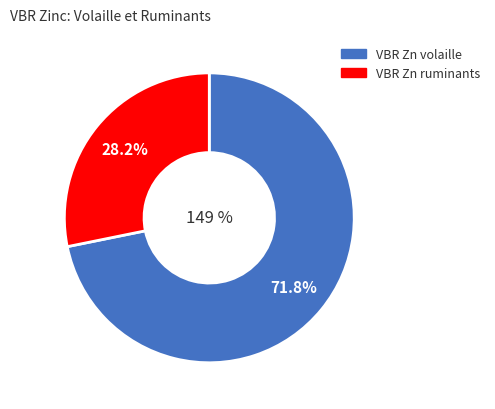

Combined, what portion of the pie is VBR Zn ruminants and VBR Zn volaille?

100.0%